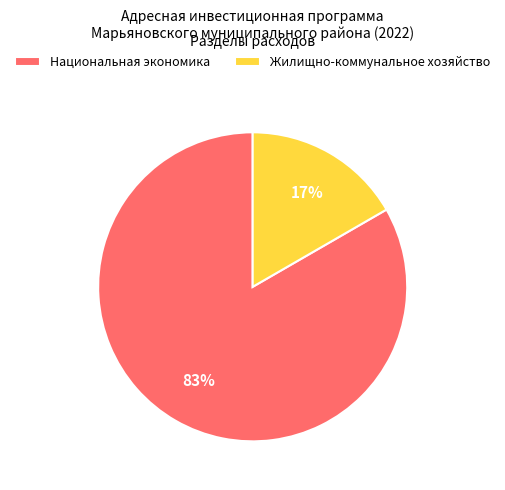

To the nearest percent, what is the combined percentage of Национальная экономика and Жилищно-коммунальное хозяйство?

100%